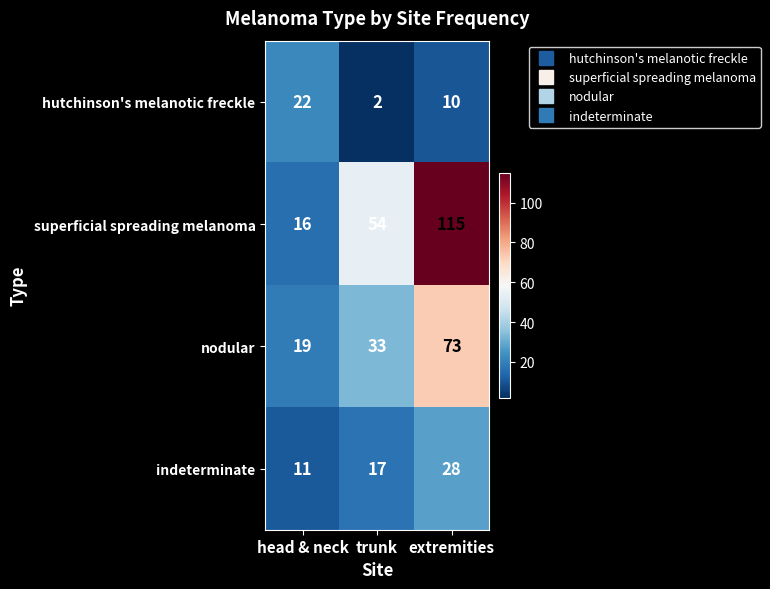

Rank the series by their maximum value, from lowest to highest.

hutchinson's melanotic freckle, indeterminate, nodular, superficial spreading melanoma